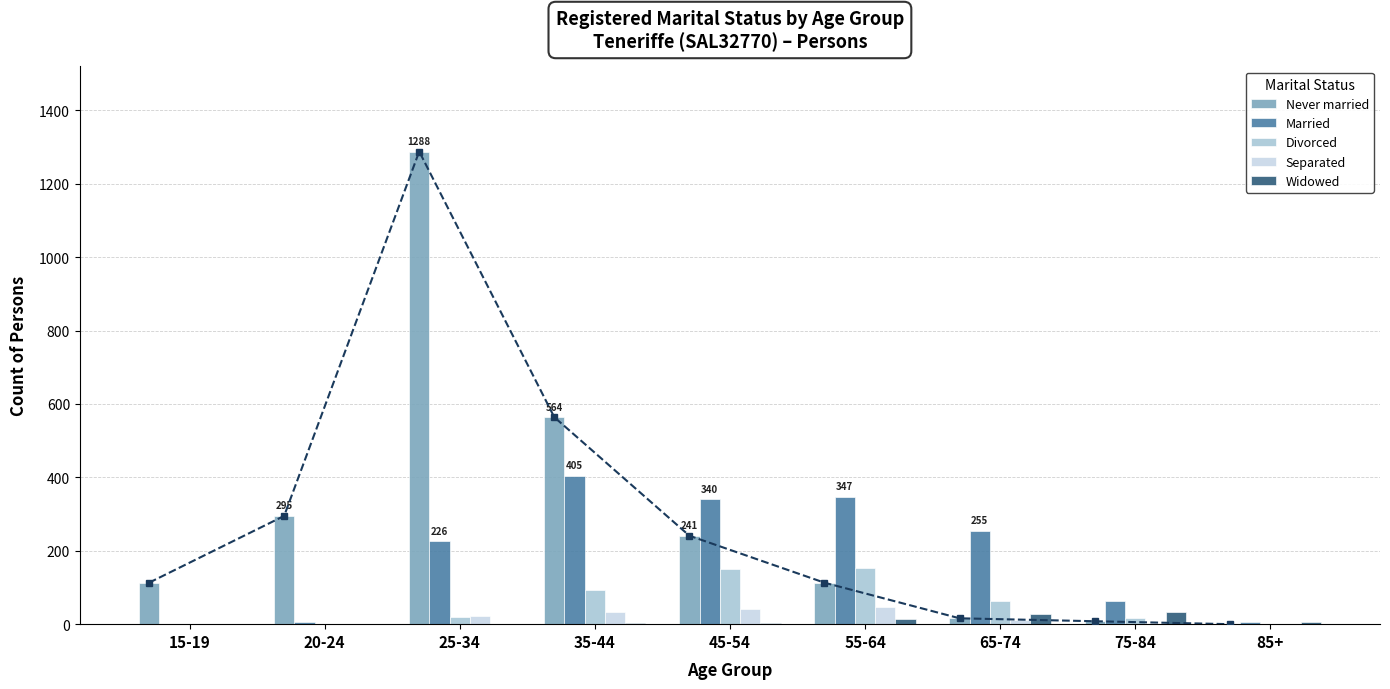

Reading right to left, what are all the values shown in this chart?

Never married: 0	8	16	113	241	564	1288	295	113
Married: 5	62	255	347	340	405	226	5	0
Divorced: 0	18	64	152	149	92	20	0	0
Separated: 0	0	12	47	40	33	22	0	0
Widowed: 5	32	27	14	3	4	0	0	0